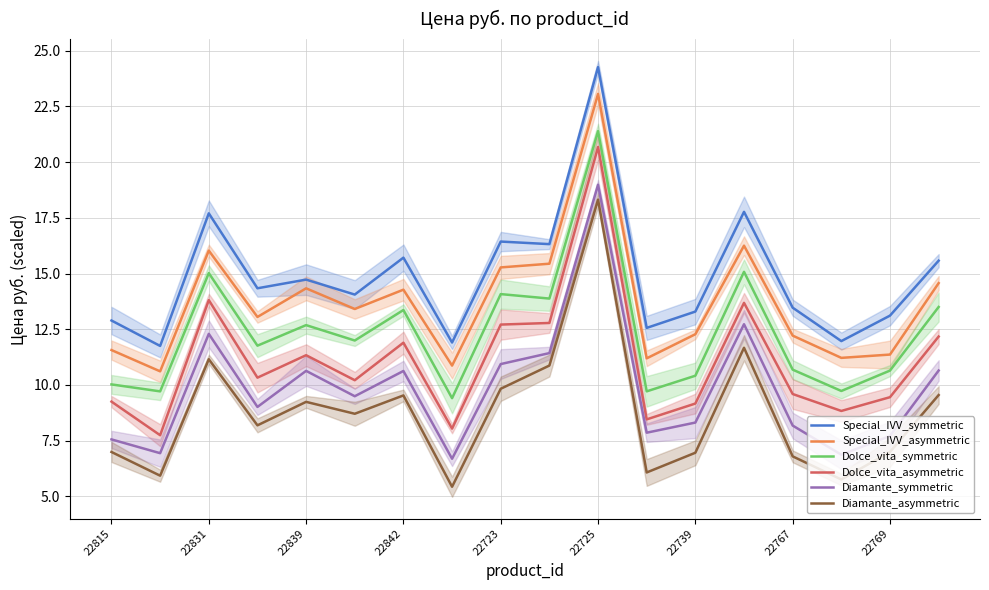

Reading right to left, extract all data points from this chart.

Special_IVV_symmetric: 15.6	13.1	12.0	13.5	17.8	13.3	12.6	24.3	16.3	16.4	11.9	15.7	14.1	14.7	14.3	17.7	11.8	12.9
Special_IVV_asymmetric: 14.6	11.4	11.2	12.2	16.3	12.3	11.2	23.1	15.4	15.3	10.9	14.3	13.4	14.3	13.1	16.0	10.6	11.6
Dolce_vita_symmetric: 13.5	10.6	9.7	10.7	15.1	10.4	9.7	21.4	13.9	14.1	9.4	13.4	12.0	12.7	11.8	15.0	9.7	10.0
Dolce_vita_asymmetric: 12.2	9.5	8.8	9.6	13.7	9.2	8.5	20.7	12.8	12.7	8.0	11.9	10.2	11.3	10.3	13.8	7.7	9.3
Diamante_symmetric: 10.6	7.7	6.9	8.2	12.7	8.3	7.9	19.0	11.4	10.9	6.7	10.6	9.5	10.6	9.0	12.3	6.9	7.6
Diamante_asymmetric: 9.5	7.0	5.8	6.8	11.7	7.0	6.1	18.3	10.9	9.8	5.4	9.5	8.7	9.2	8.2	11.2	5.9	7.0